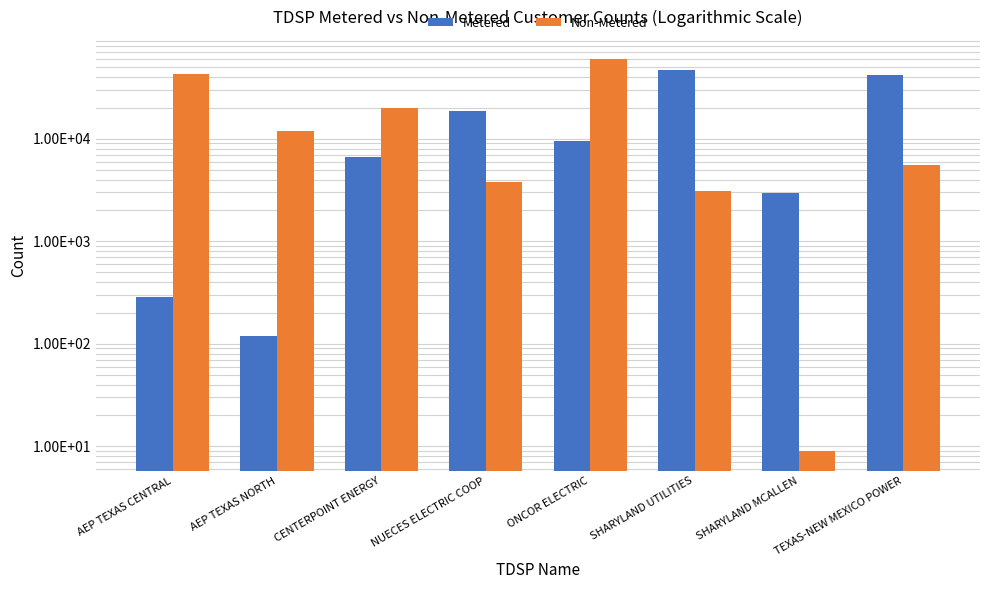

How many values in the Metered series exceed 9593?

3